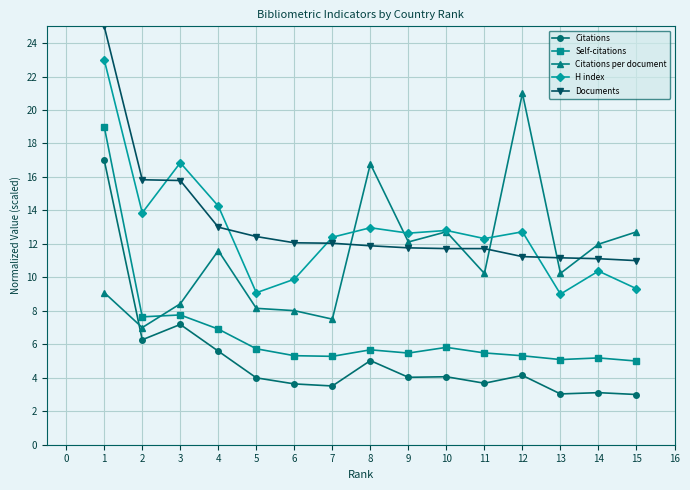

How many lines are shown in the chart?

5